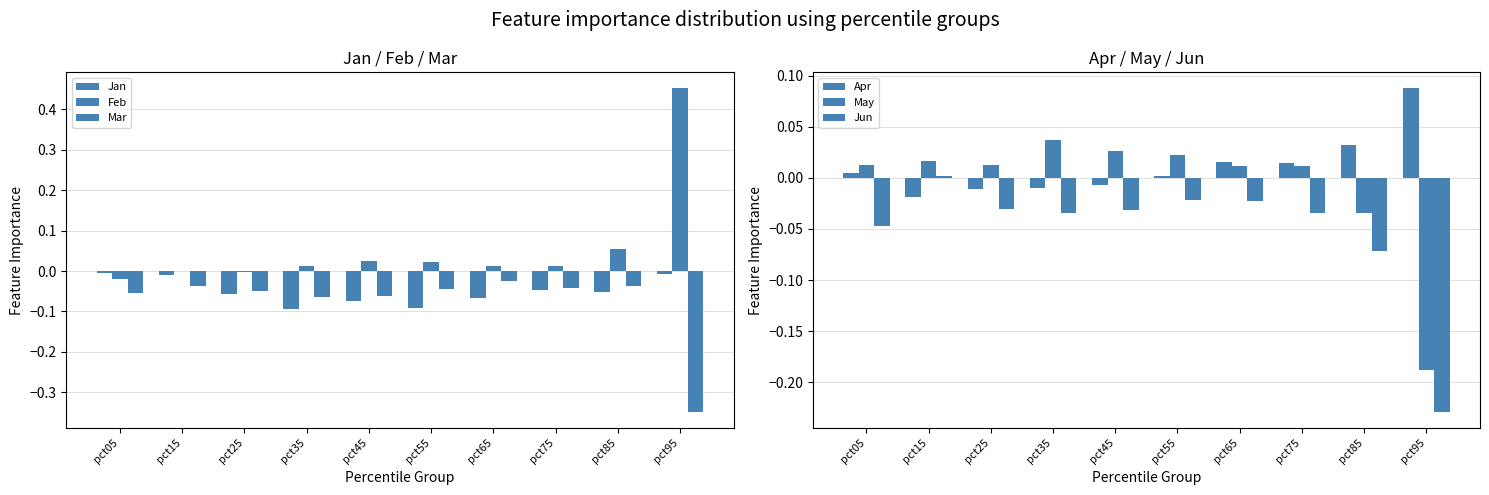

Does the chart contain stacked bars?

No